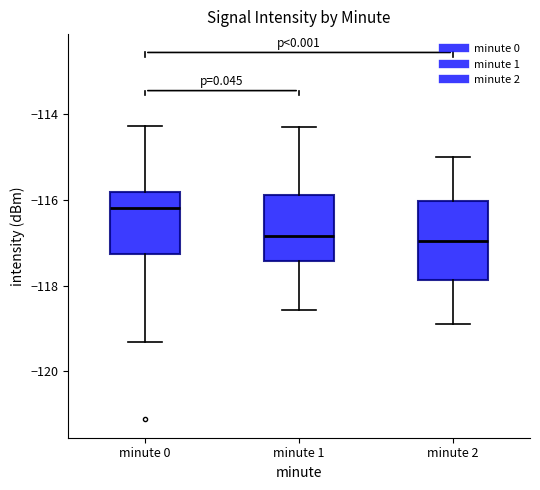

Comparing the boxes themselves (not the whiskers), which one is the tallest?

minute 2